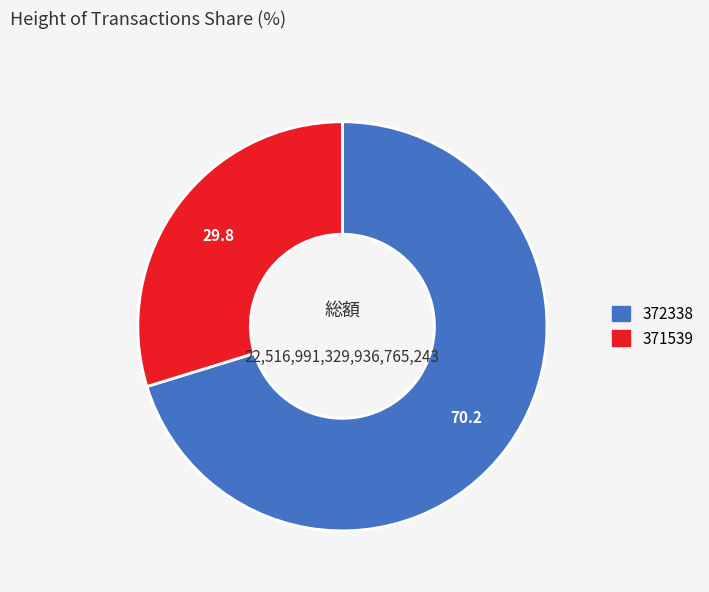

Do 372338 and 371539 together represent more than half of the pie?

Yes